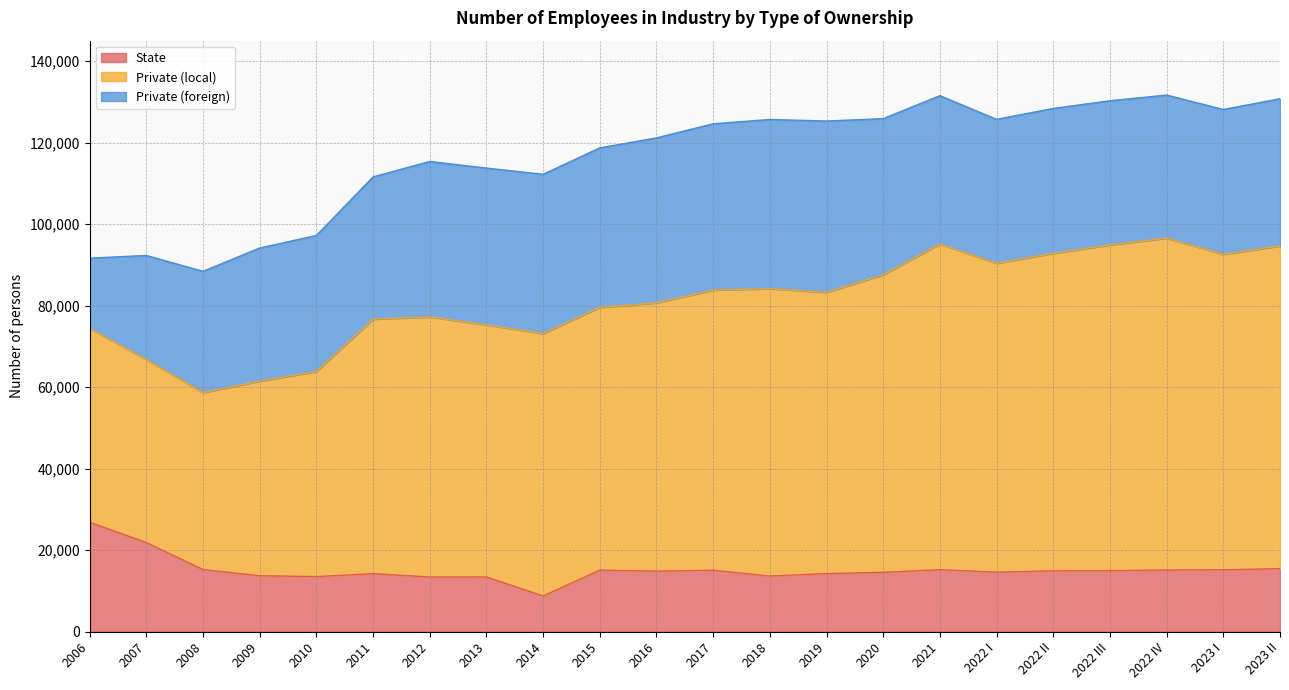

What is the total value across all series at 2007?

92307